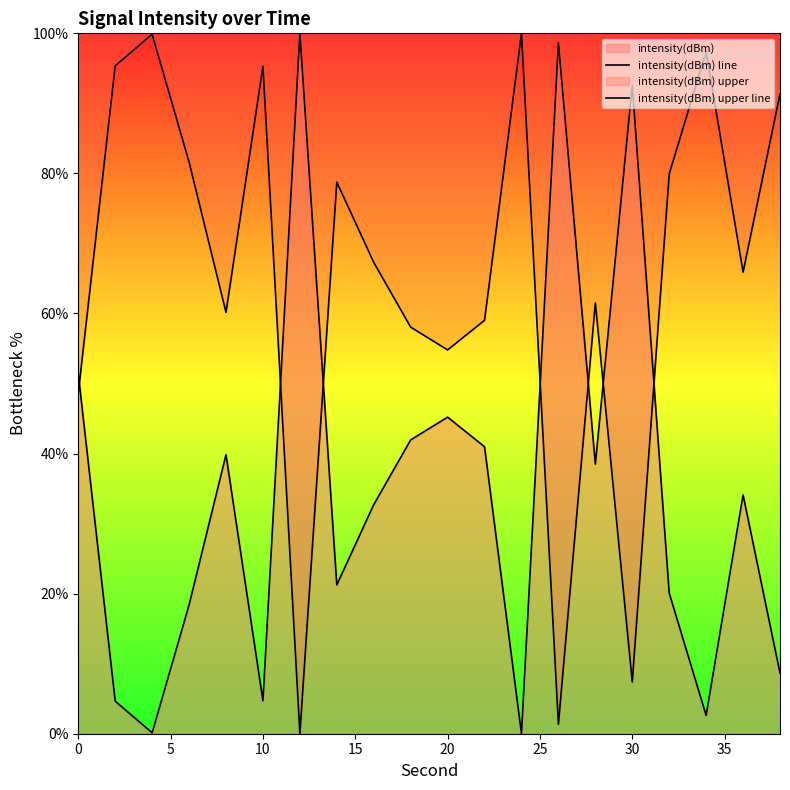

True or false: intensity(dBm) upper line and intensity(dBm) line cross at least once.

True